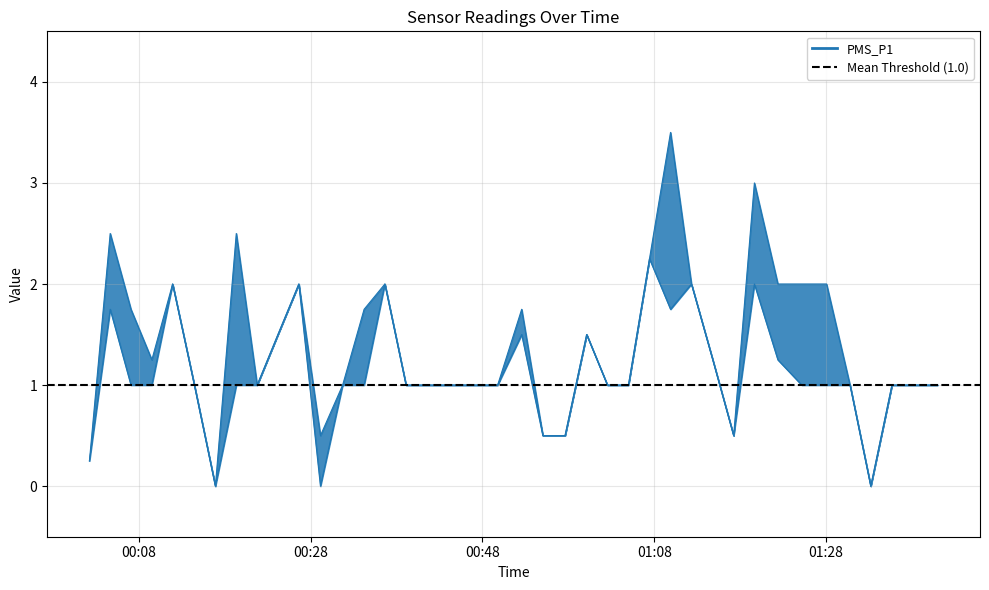

Which series has the widest spread of values?

PMS_P1